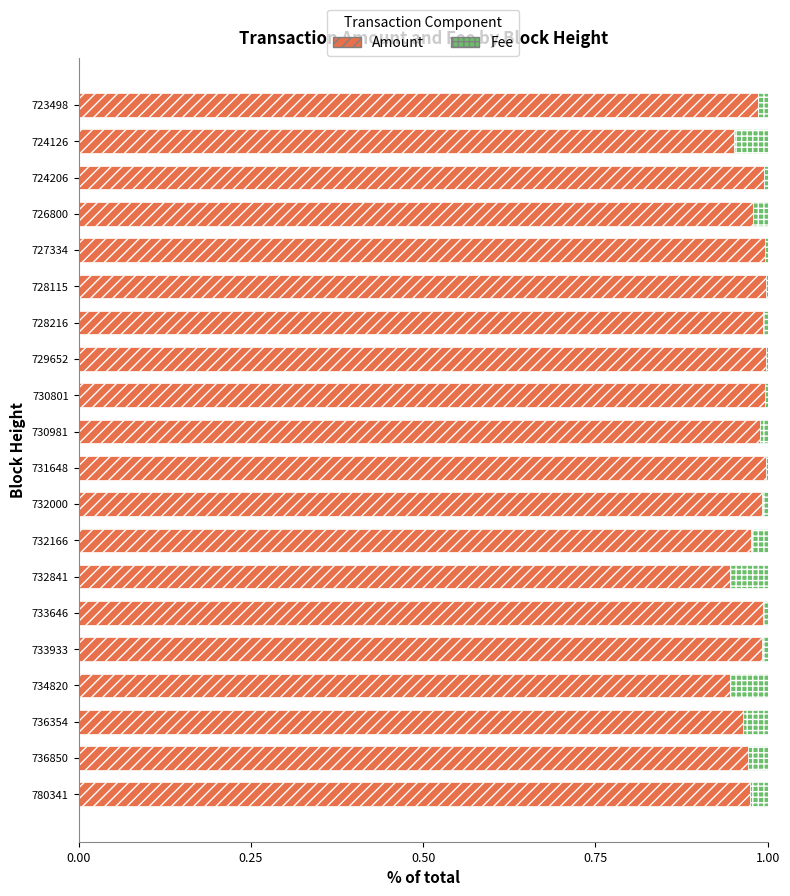

Is it true that Amount equals 1.0 at 780341?

True